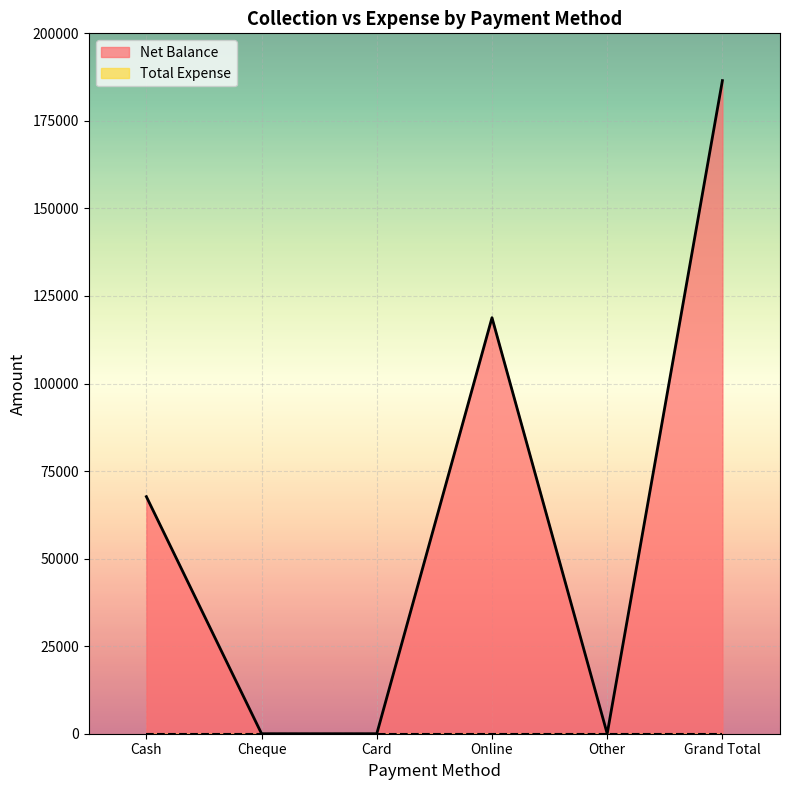

Reading left to right, list all the values displayed in this chart.

Cash=67700	Cheque=0	Card=0	Online=118800	Other=0	Grand Total=186500